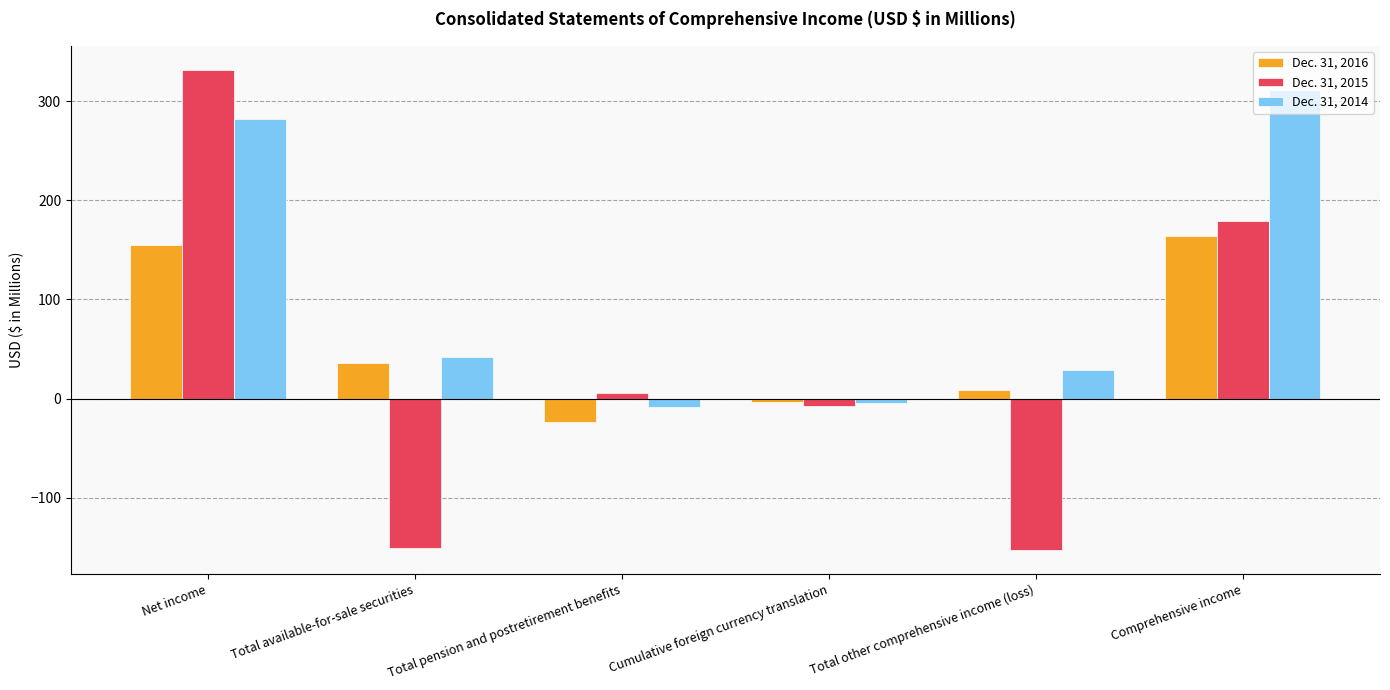

What is the label of the 5th bar from the right?

Total available-for-sale securities